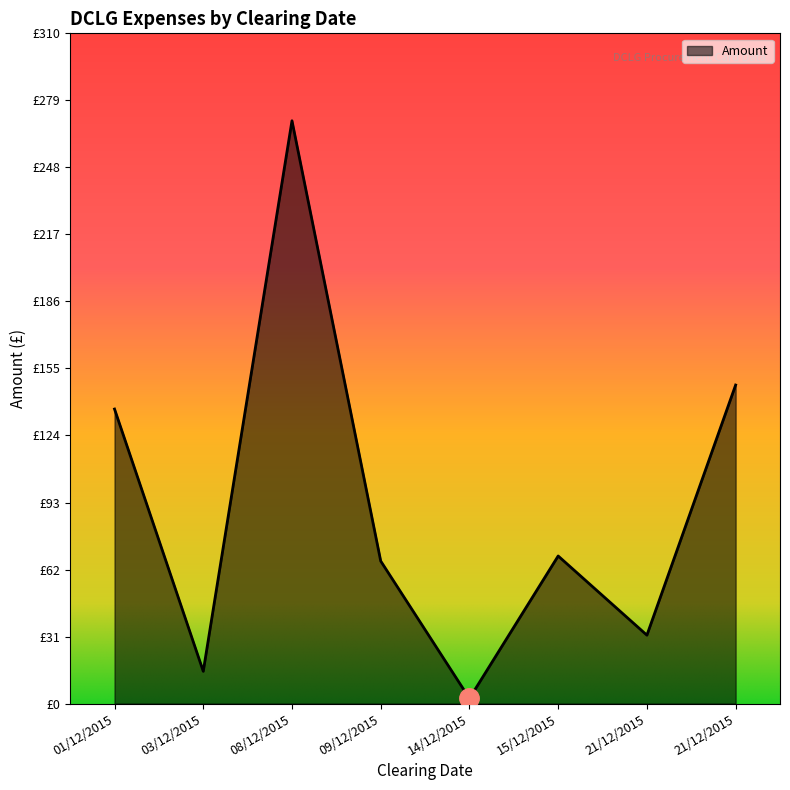

Reading left to right, list all the values displayed in this chart.

136.4	14.9	269.9	66.0	2.4	68.3	31.7	147.5